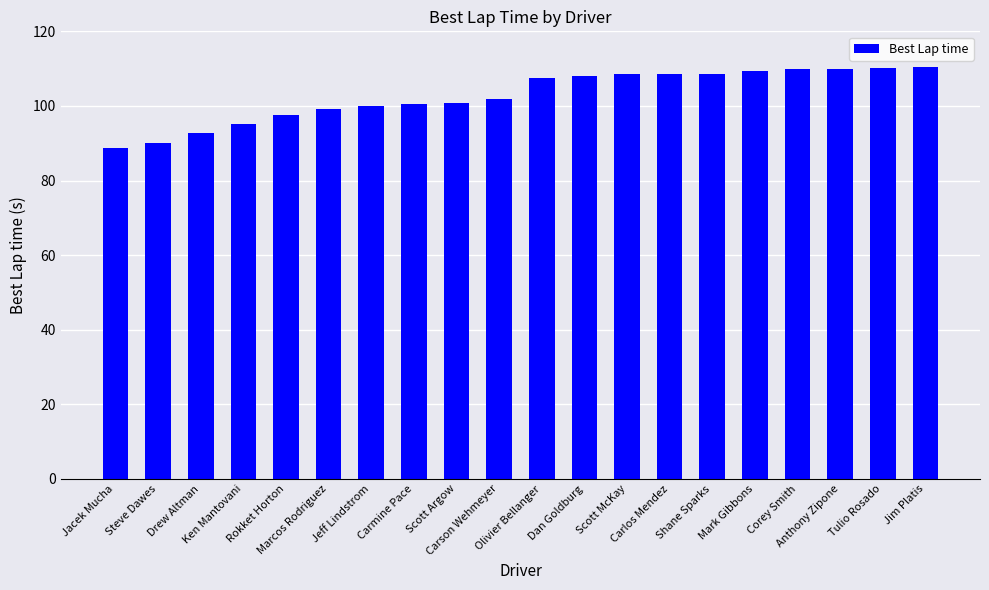

What position from the right is Steve Dawes?

19